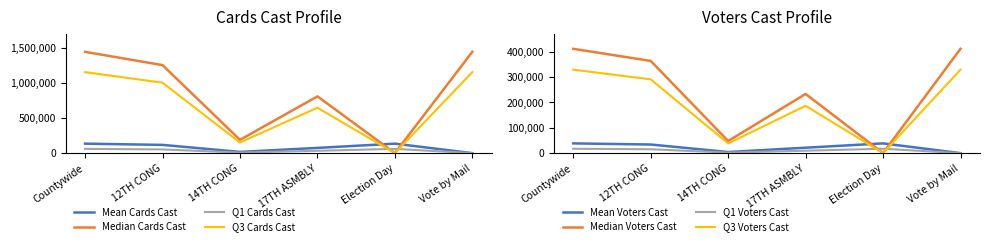

What is the difference between the Election Day Voters Cast values at 17TH ASMBLY and 12TH CONG?

12545